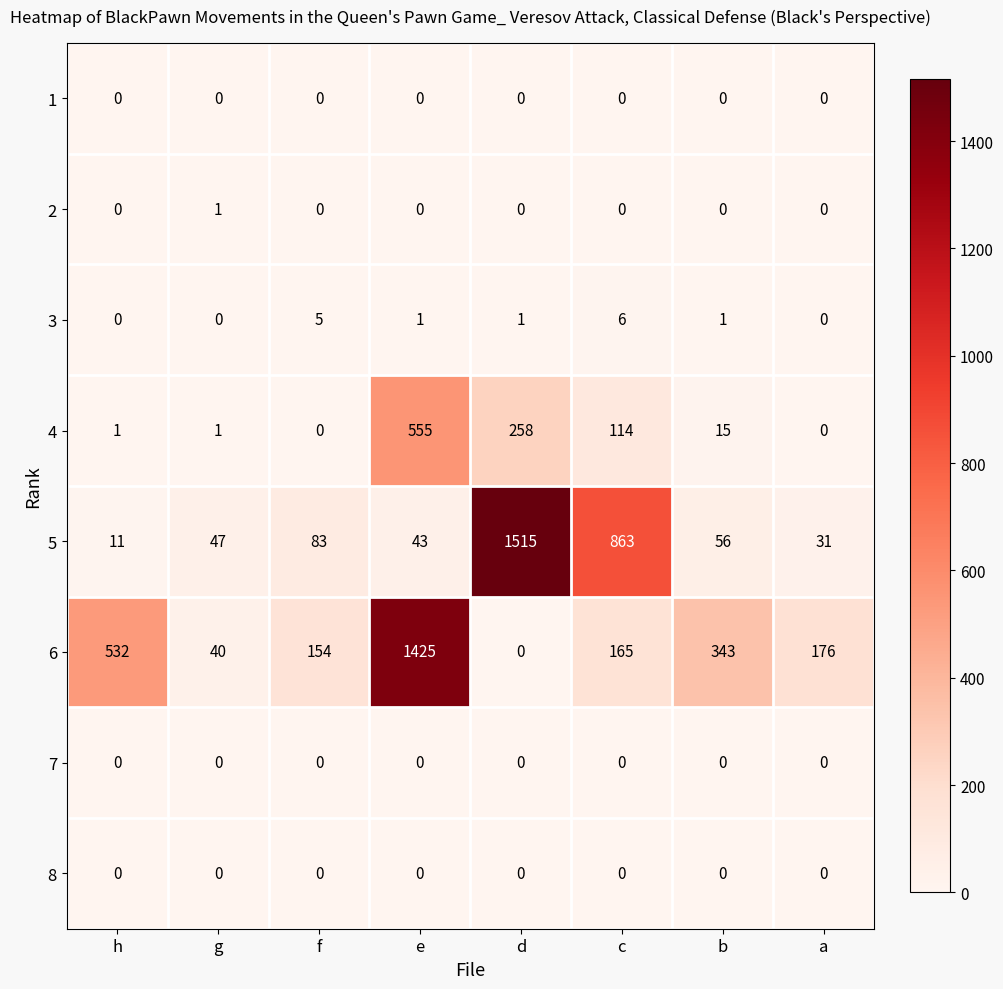

Where is 4 nearest to the value 277?

d